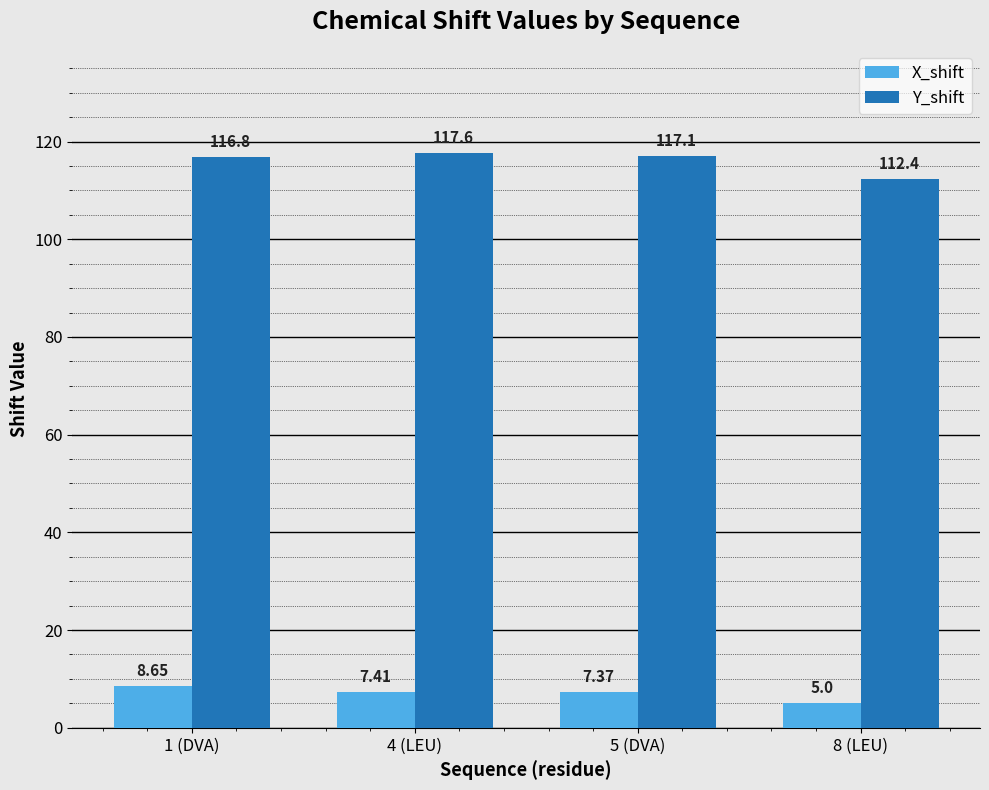

At which label is Y_shift closest to 115?

1 (DVA)